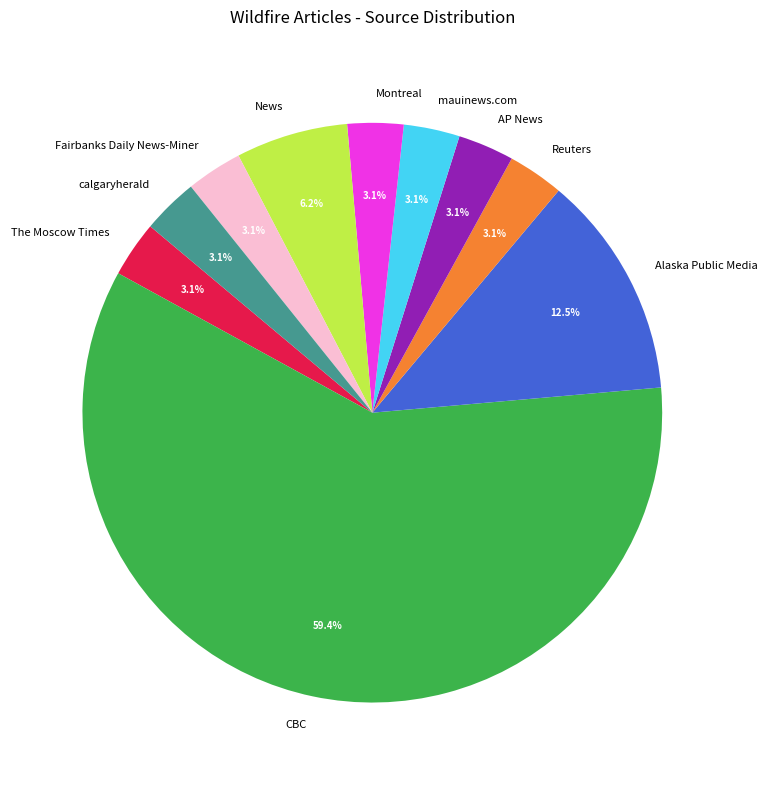

How many segments does this pie chart have?

10